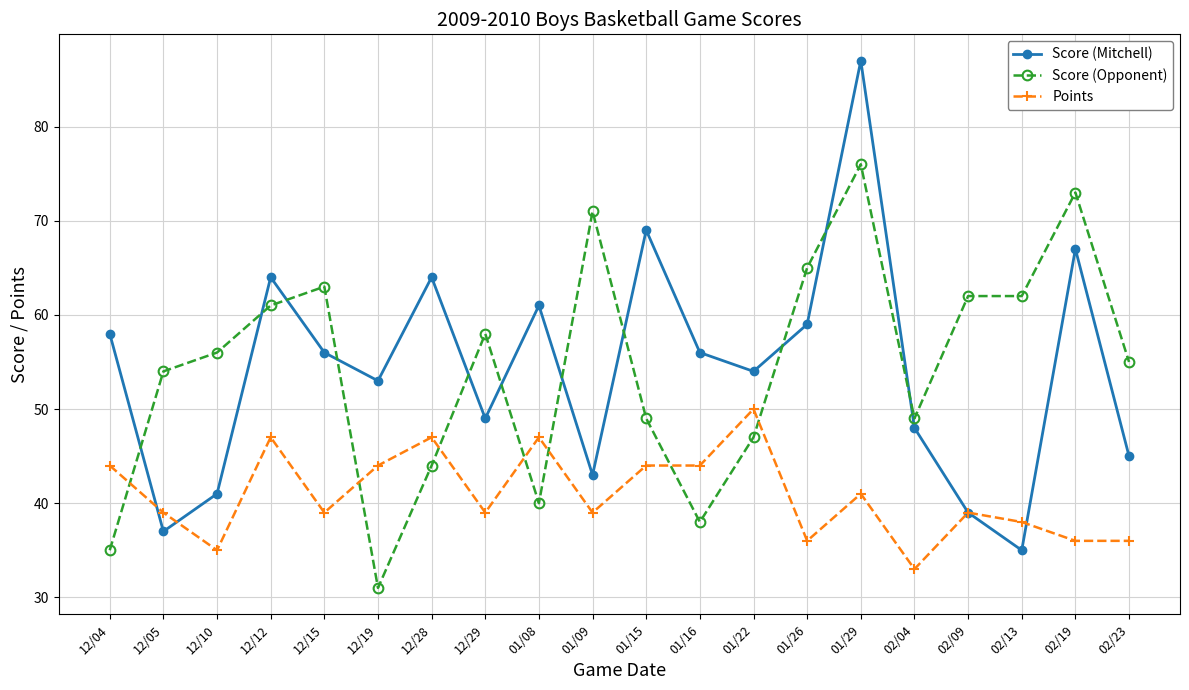

Reading left to right, extract all data points from this chart.

Score (Mitchell): 58	37	41	64	56	53	64	49	61	43	69	56	54	59	87	48	39	35	67	45
Score (Opponent): 35	54	56	61	63	31	44	58	40	71	49	38	47	65	76	49	62	62	73	55
Points: 44	39	35	47	39	44	47	39	47	39	44	44	50	36	41	33	39	38	36	36